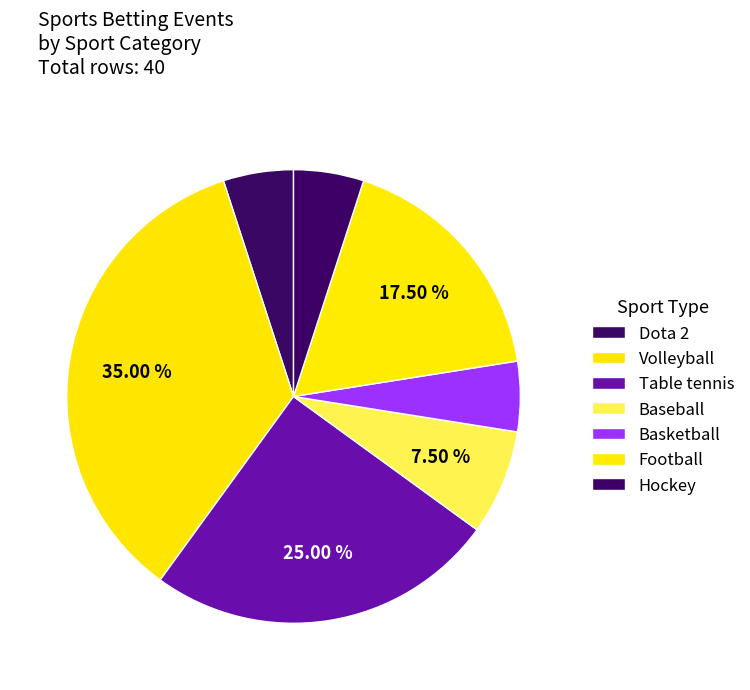

Is Baseball the majority of the pie?

No